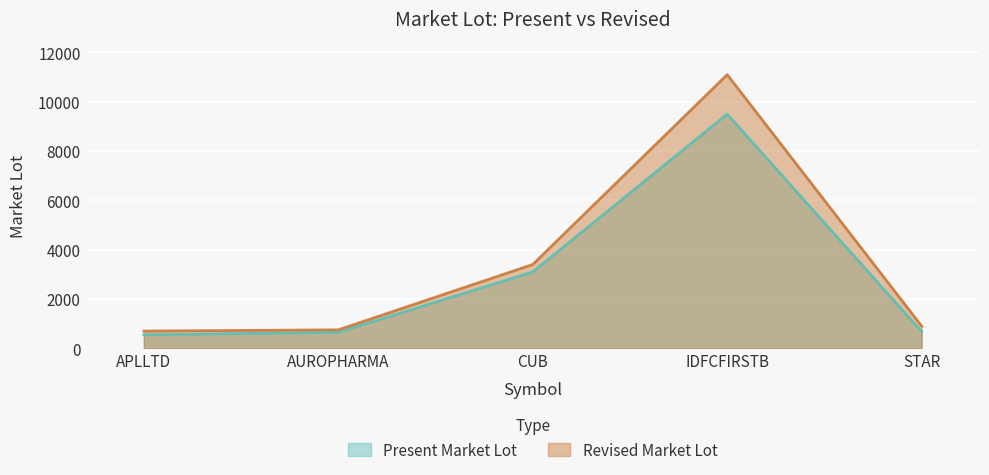

True or false: Revised Market Lot and Present Market Lot intersect in this chart.

False